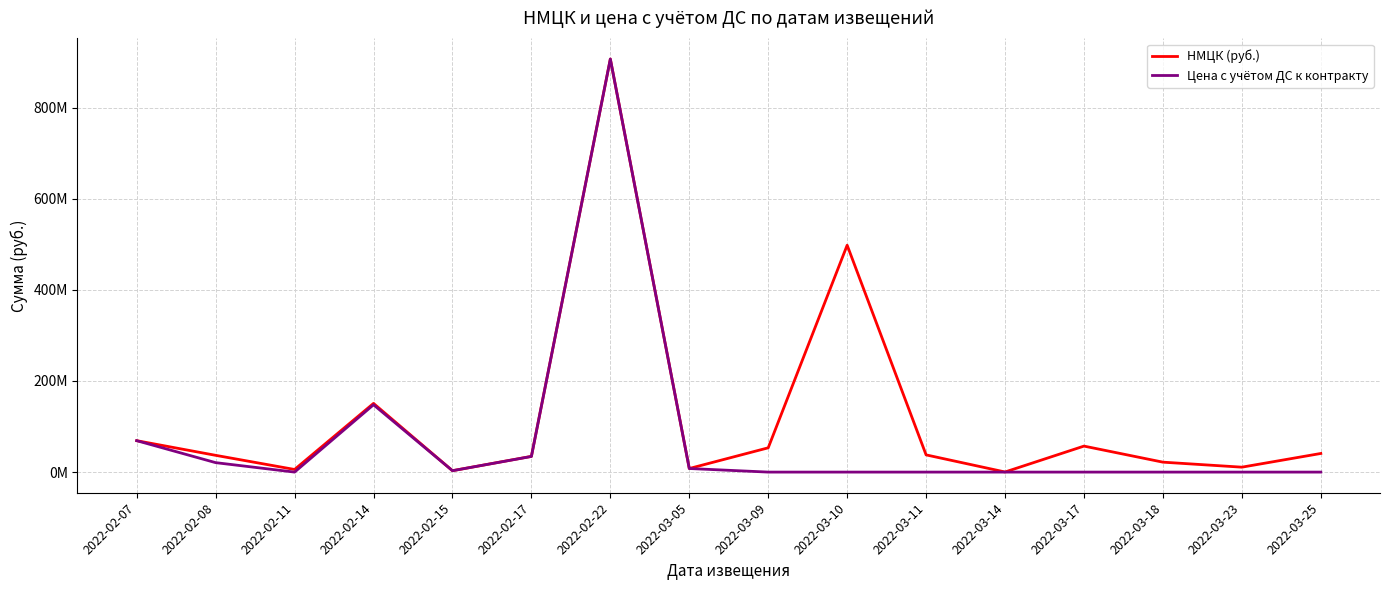

What are all the series names shown in the legend?

НМЦК (руб.), Цена с учётом ДС к контракту